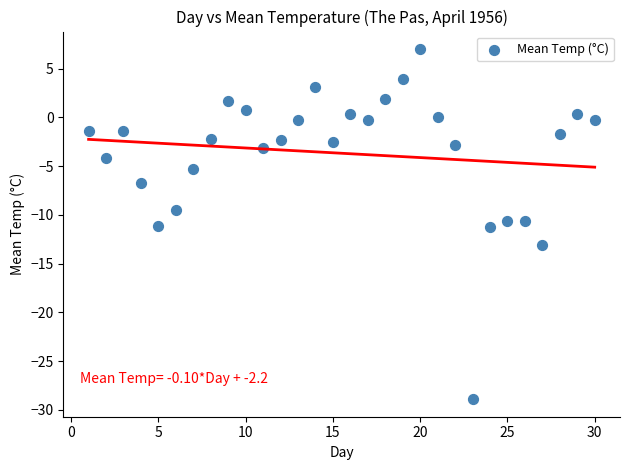

What is the range of Y values (max minus min)?

35.9